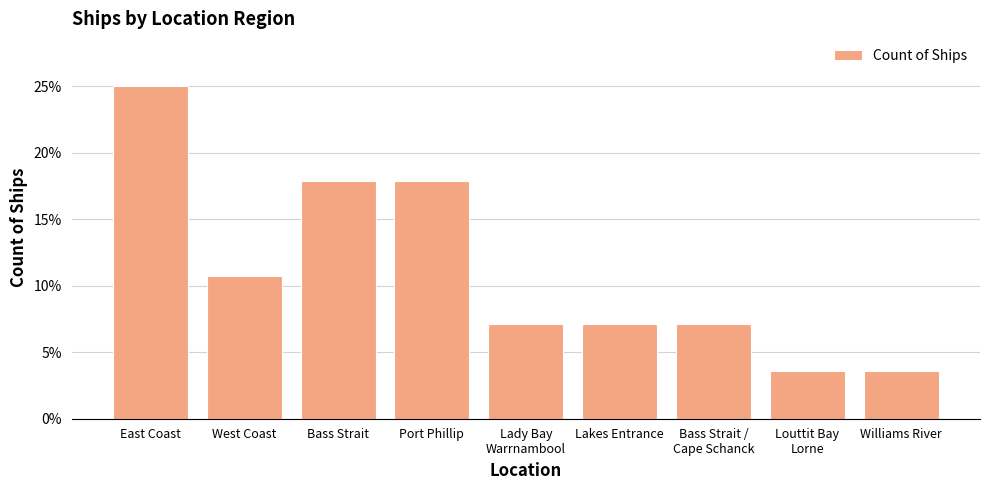

Are the bars horizontal?

No